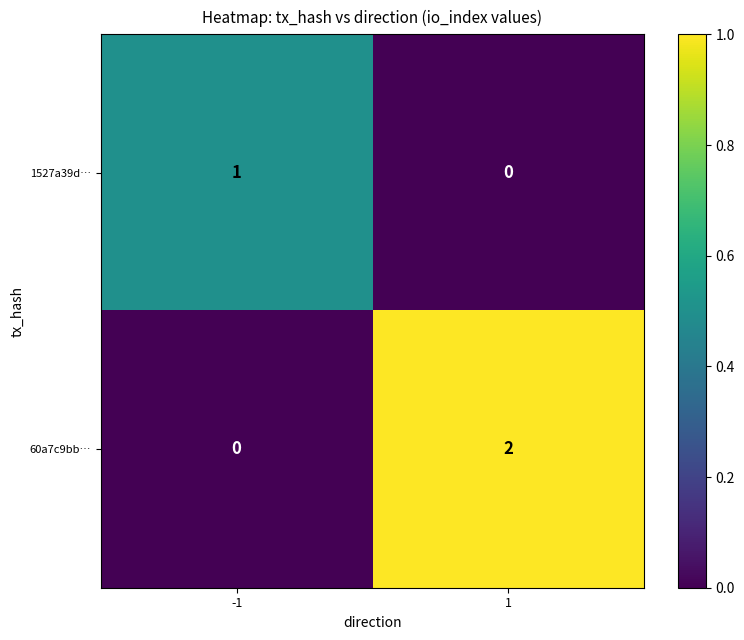

Is it true that 60a7c9bb… equals 0 at -1?

True